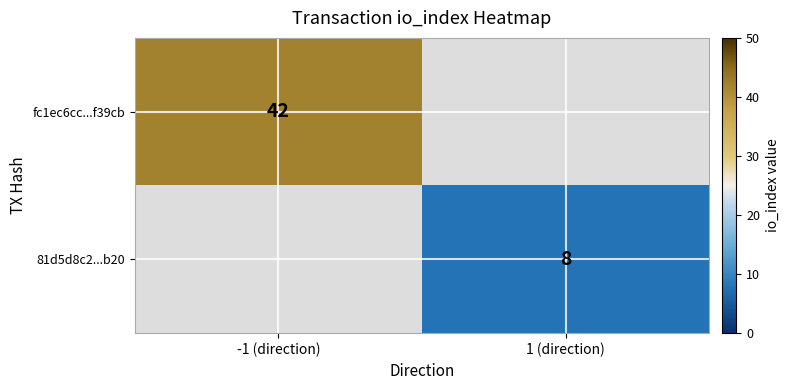

Is it true that 81d5d8c2...b20 equals 11 at 1 (direction)?

False